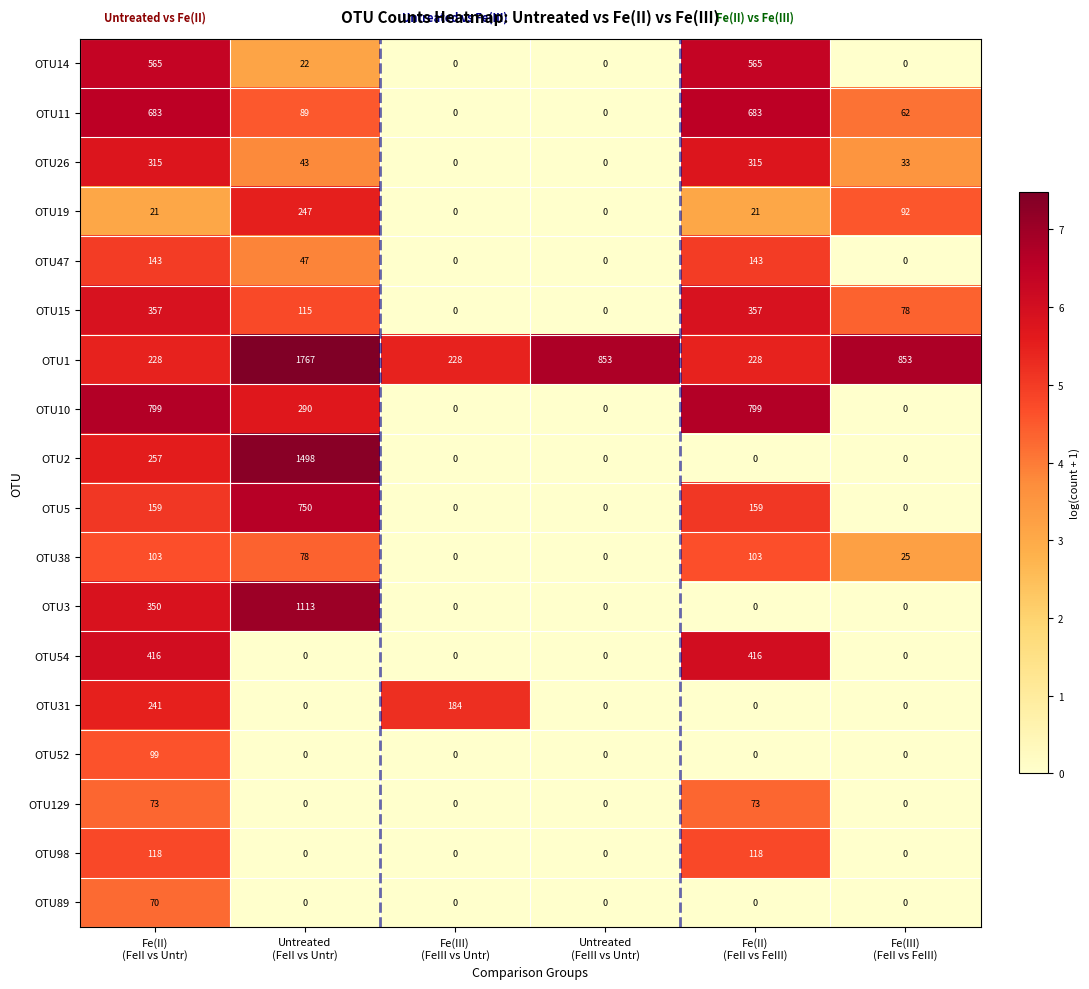

List the series in order of their peak value, highest first.

OTU1, OTU2, OTU3, OTU10, OTU5, OTU11, OTU14, OTU54, OTU15, OTU26, OTU19, OTU31, OTU47, OTU98, OTU38, OTU52, OTU129, OTU89